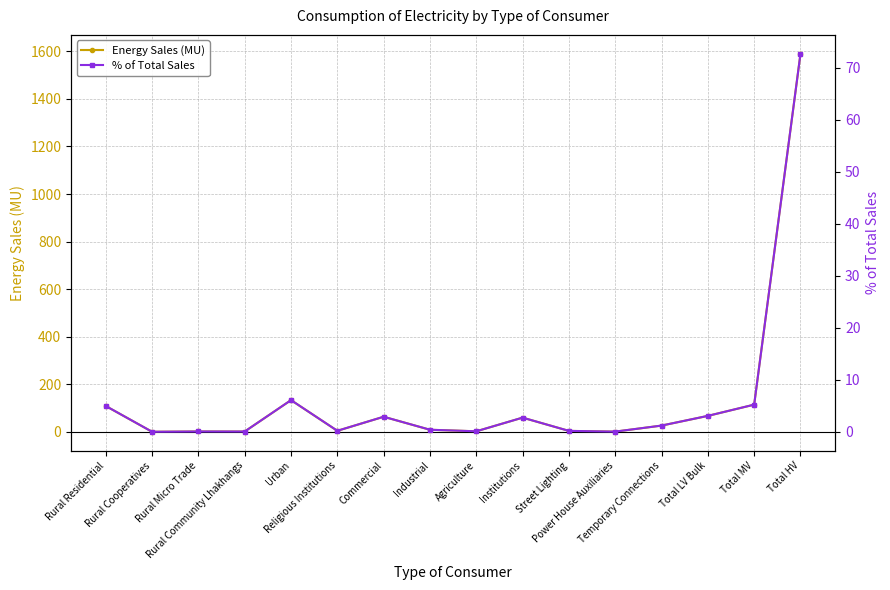

What position from the left is Commercial?

7